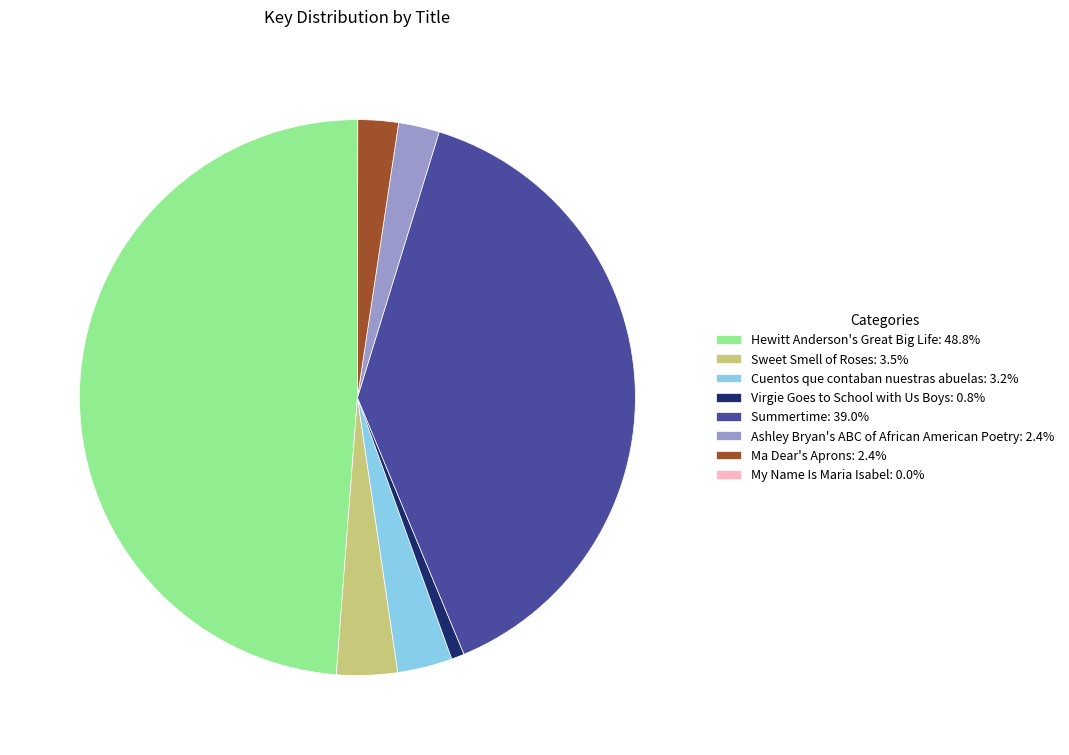

Approximately how many times larger is the value at Sweet Smell of Roses: 3.5% compared to Cuentos que contaban nuestras abuelas: 3.2%?

1.1